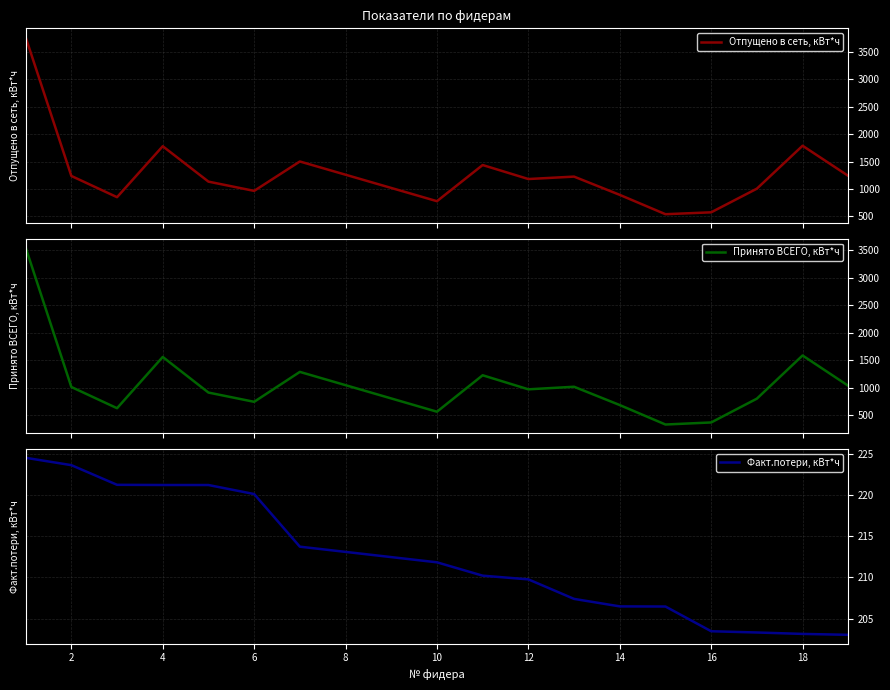

Is it true that Факт.потери, кВт*ч equals 223.6 at 2?

True